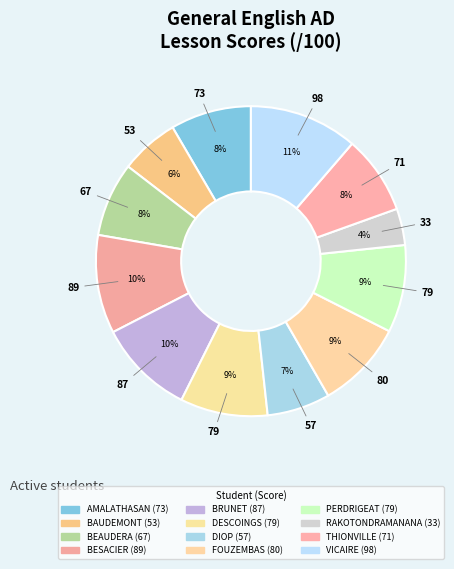

The BAUDEMONT slice represents 1% of the pie. True or false?

False